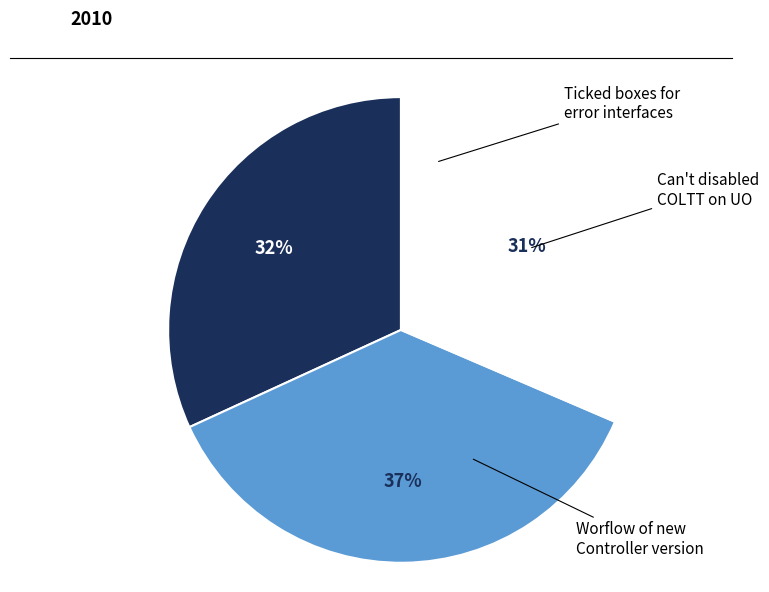

To the nearest percent, what is the average slice percentage?

33%